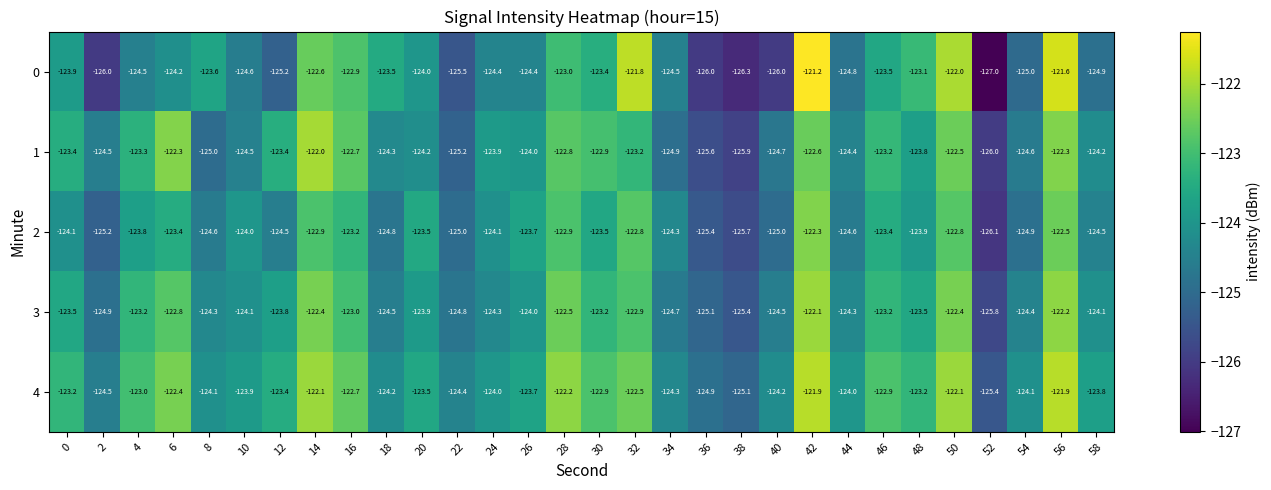

Between 6 and 36, which series saw the biggest shift?

1